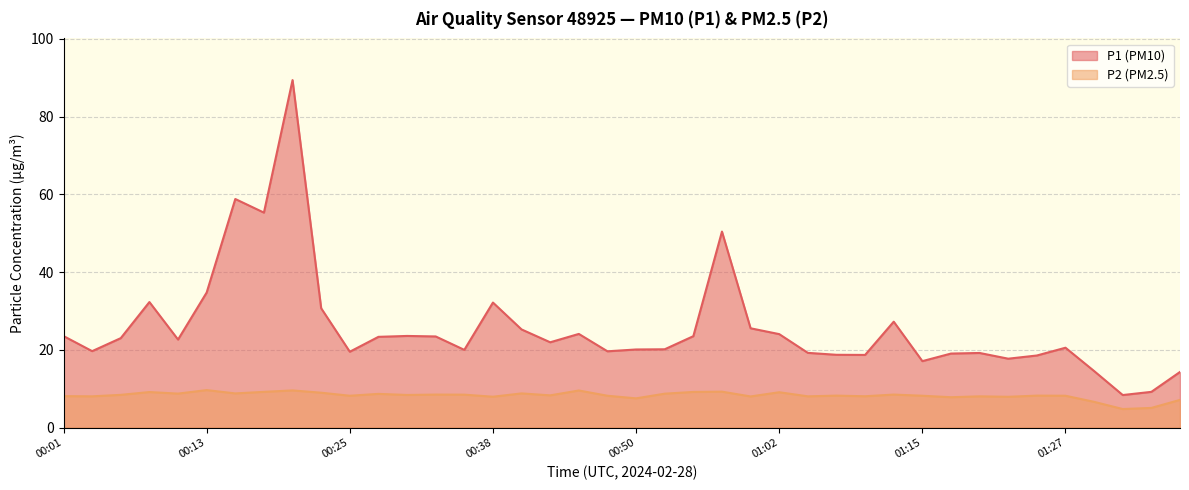

True or false: P1 and P2 intersect in this chart.

False